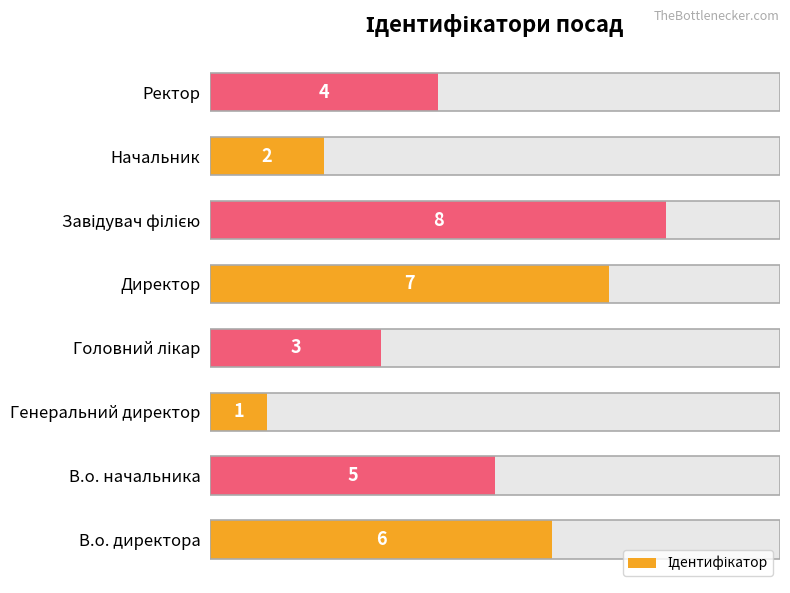

Which has a higher value, Начальник or Головний лікар?

Головний лікар